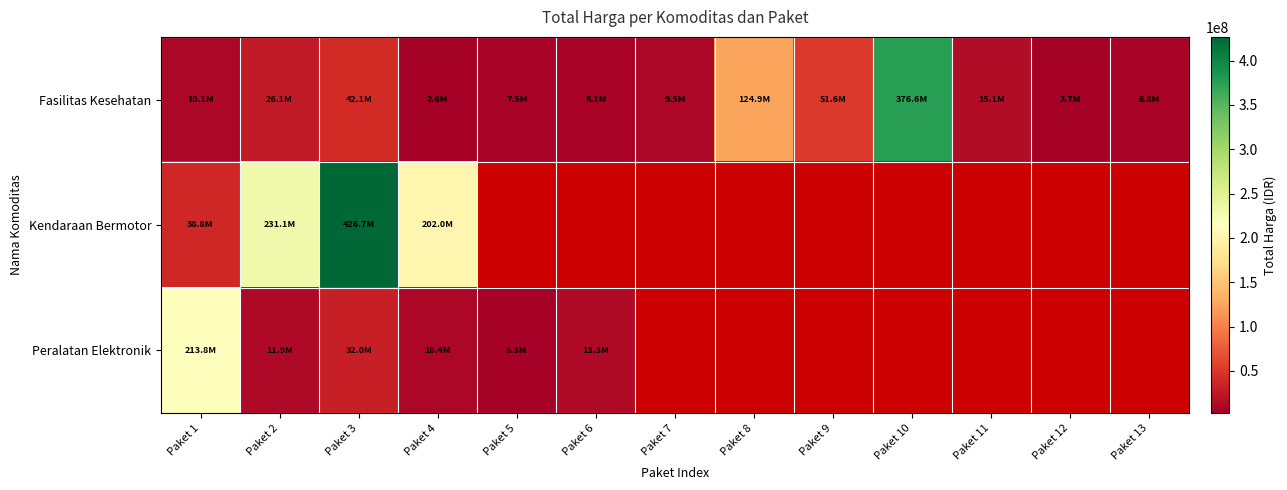

What is the difference between the Fasilitas Kesehatan values at Paket 9 and Paket 3?

9462545.0